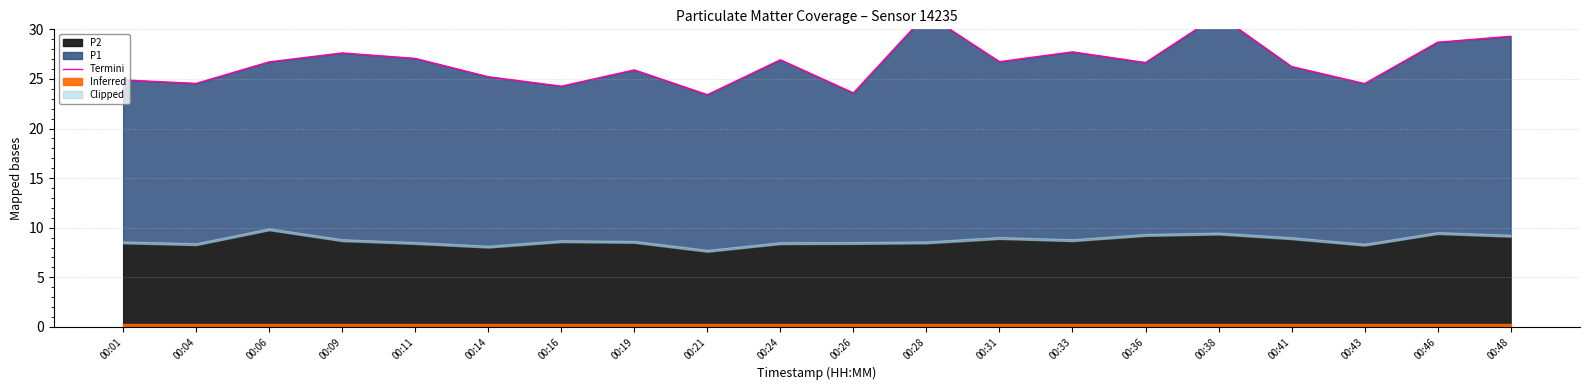

What is the ratio of the value at 00:11 to the value at 00:04?

1.1